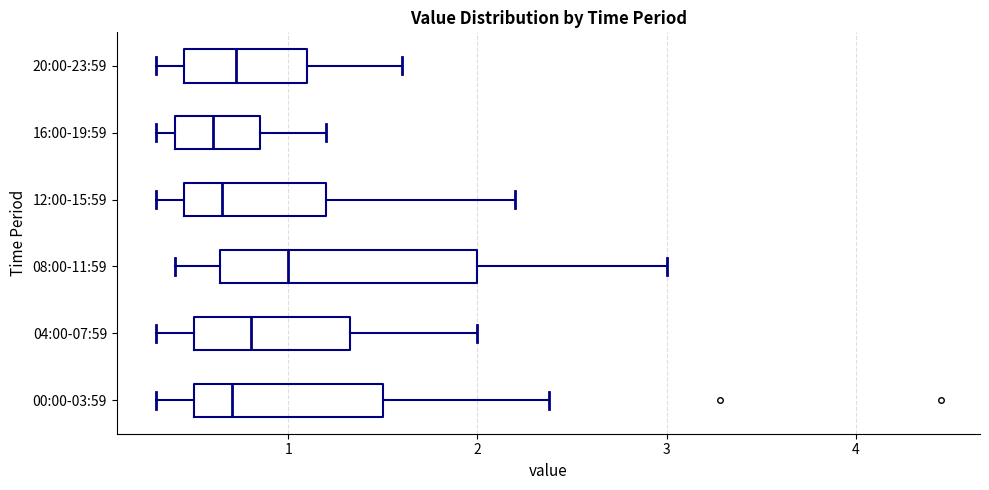

Which box is the widest, from its left edge to its right edge?

08:00-11:59